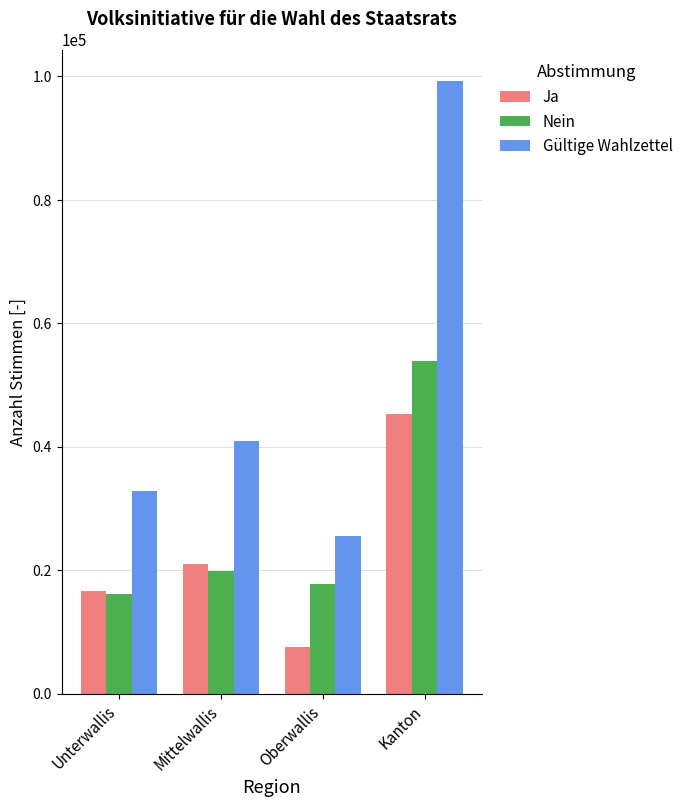

Rank the categories by Nein value from lowest to highest.

Unterwallis, Oberwallis, Mittelwallis, Kanton